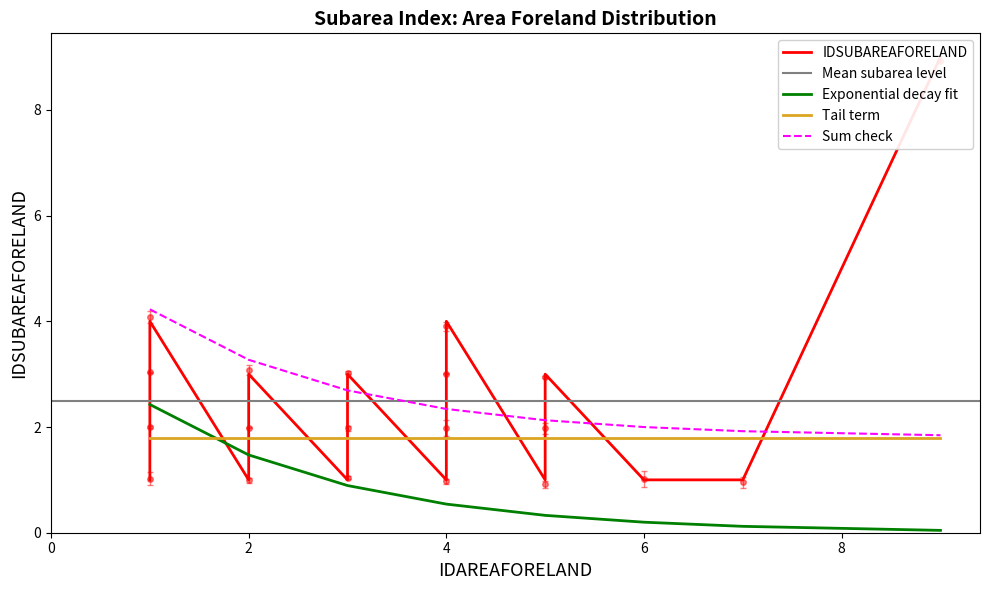

What is the lowest value of the Sum check series?

1.8